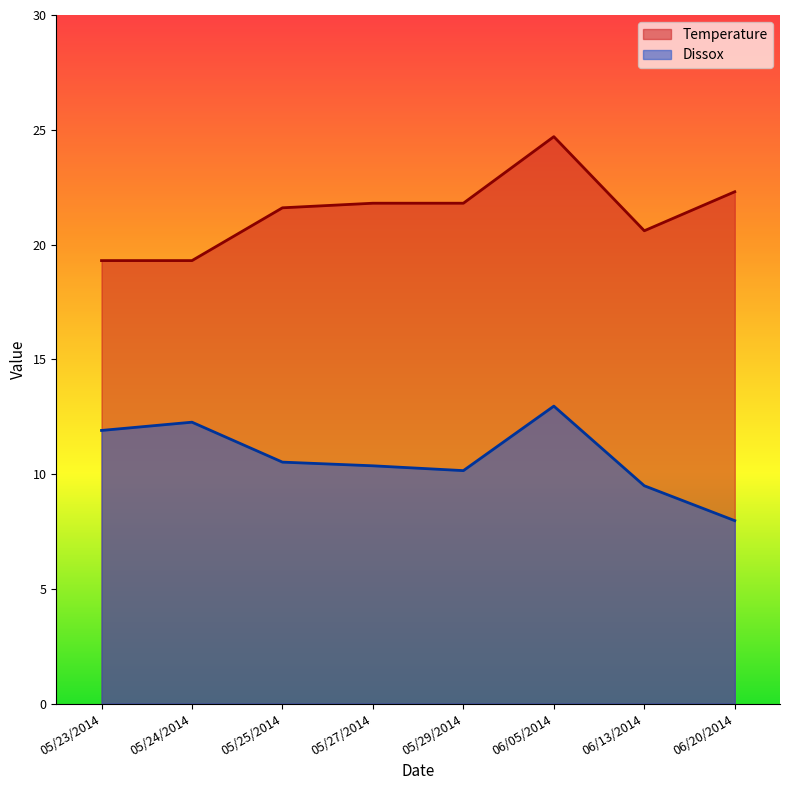

True or false: Dissox and Temperature intersect in this chart.

False